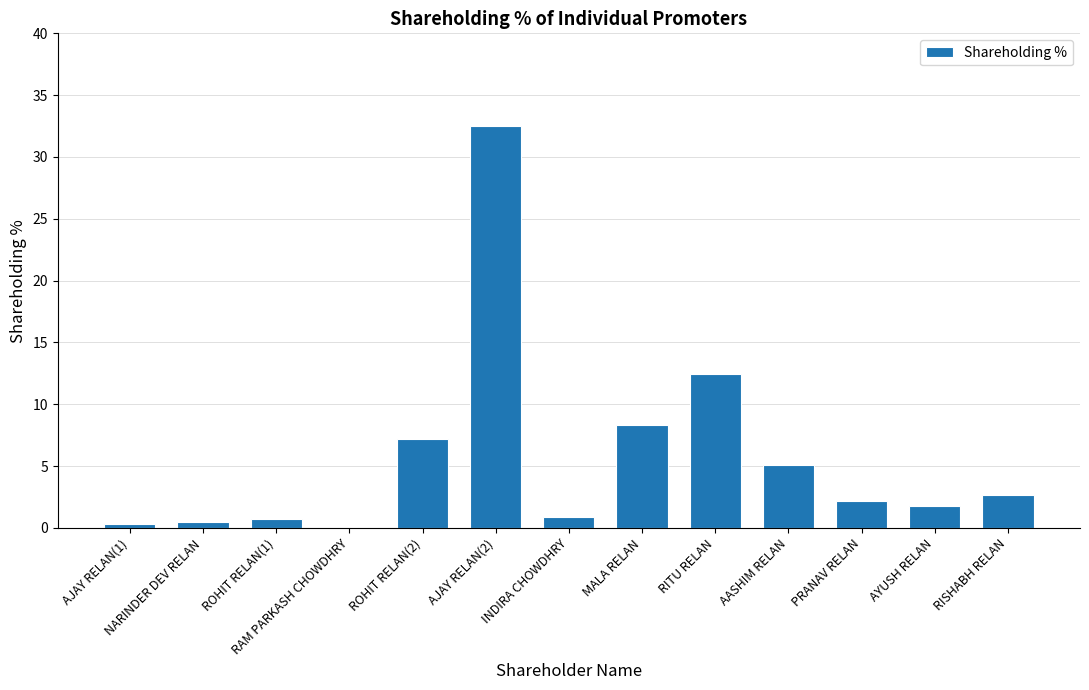

The value at PRANAV RELAN is 0.7. True or false?

False